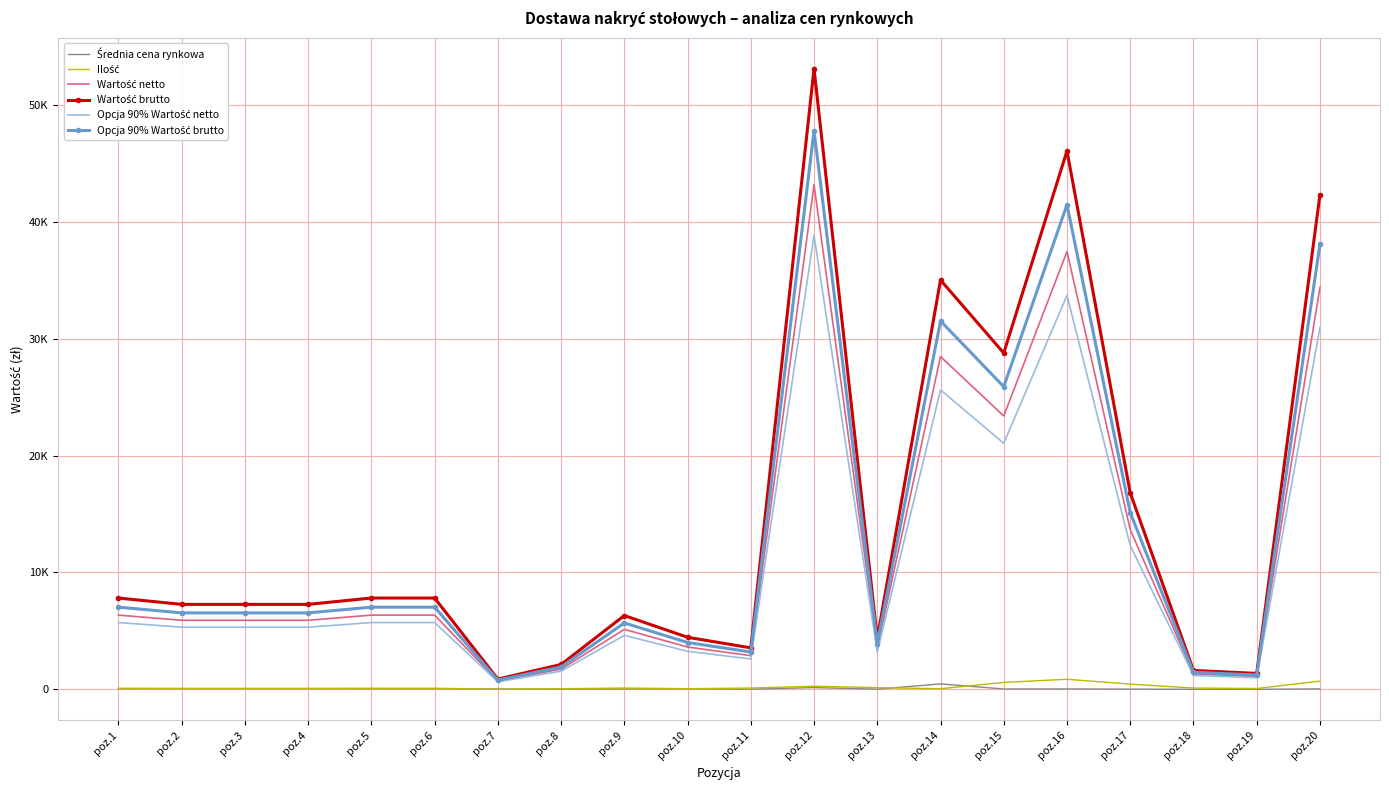

Which series changed the most between poz.1 and poz.3?

Wartość brutto